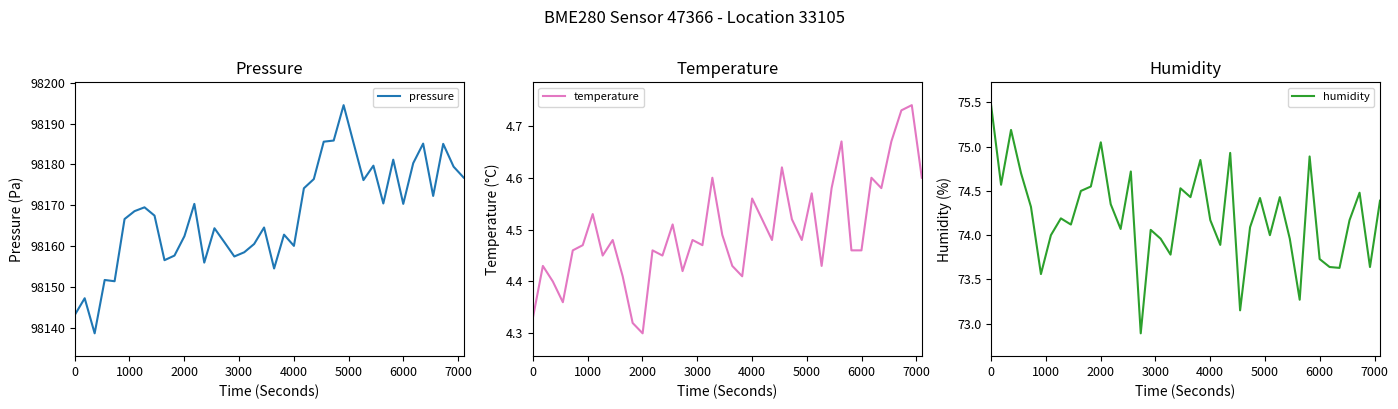

What is the average value of the temperature series?

4.5